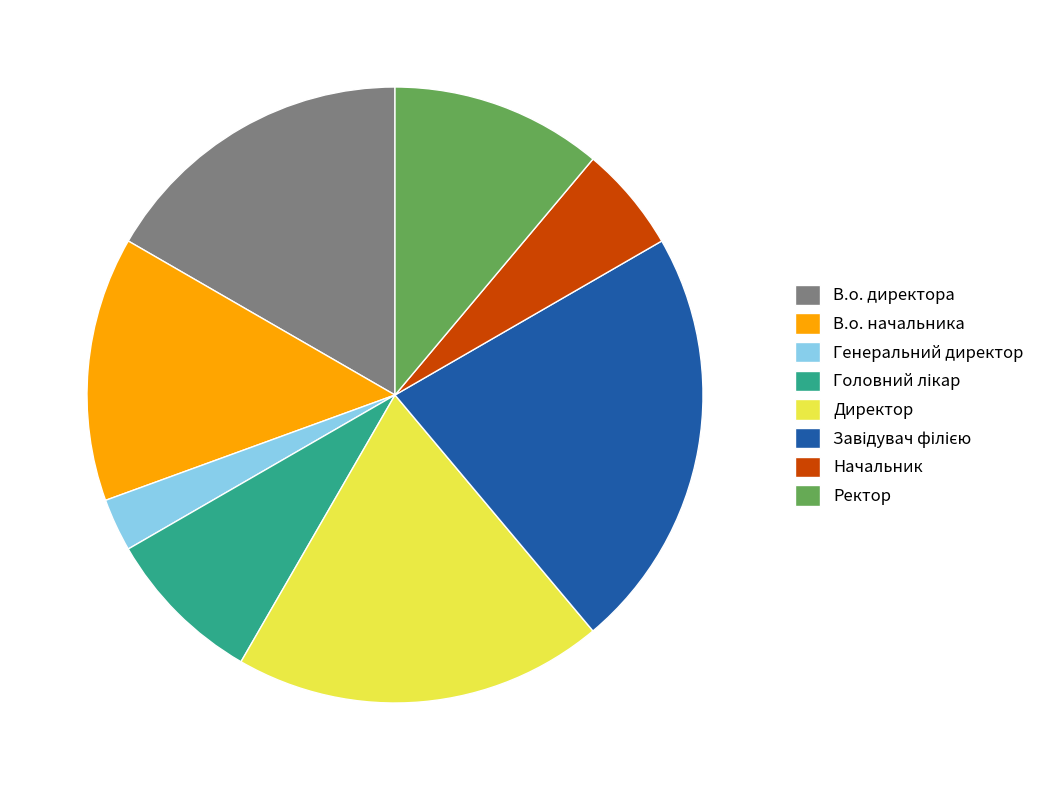

The Директор slice represents 28% of the pie. True or false?

False